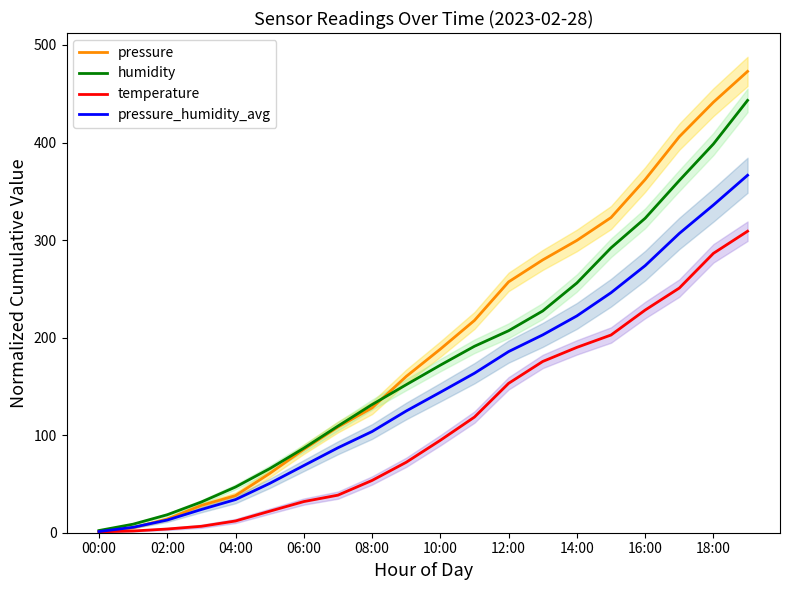

True or false: pressure_humidity_avg has a value of 49.1 at 10:00.

False